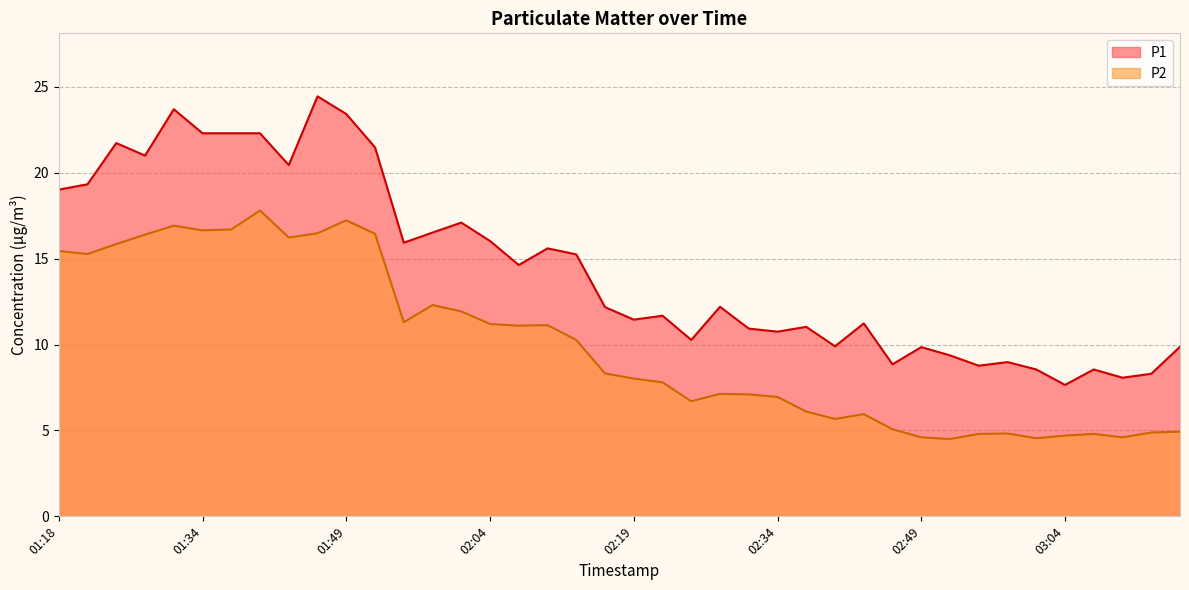

Reading right to left, transcribe all the data shown in this chart.

P1: 9.9	8.3	8.1	8.6	7.7	8.6	9.0	8.8	9.4	9.8	8.8	11.2	9.9	11.0	10.8	10.9	12.2	10.3	11.7	11.4	12.2	15.2	15.6	14.6	16.0	17.1	16.5	15.9	21.5	23.4	24.4	20.4	22.3	22.3	22.3	23.7	21.0	21.7	19.3	19.0
P2: 4.9	4.9	4.6	4.8	4.7	4.5	4.8	4.8	4.5	4.6	5.1	6.0	5.7	6.1	7.0	7.1	7.1	6.7	7.8	8.0	8.3	10.3	11.1	11.1	11.2	11.9	12.3	11.3	16.4	17.2	16.5	16.2	17.8	16.7	16.6	16.9	16.4	15.8	15.3	15.4